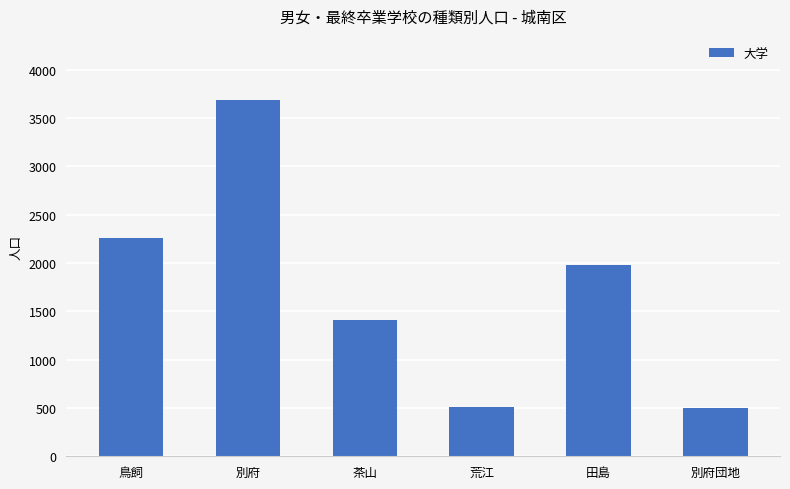

The value at 茶山 is 864. True or false?

False